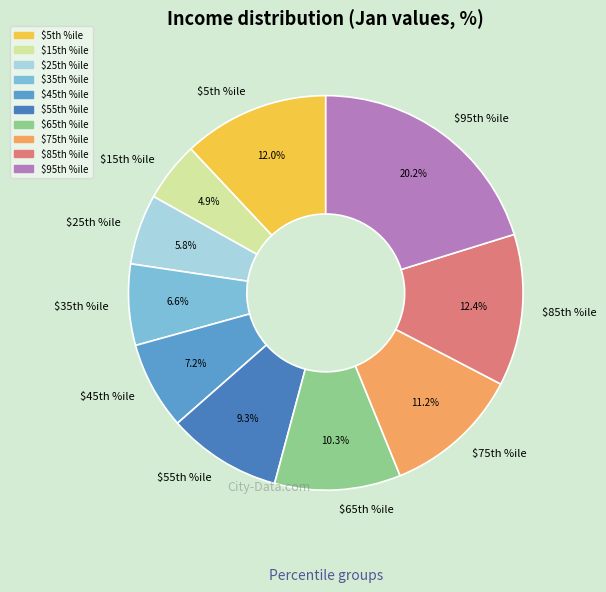

Does any single category account for the majority?

No